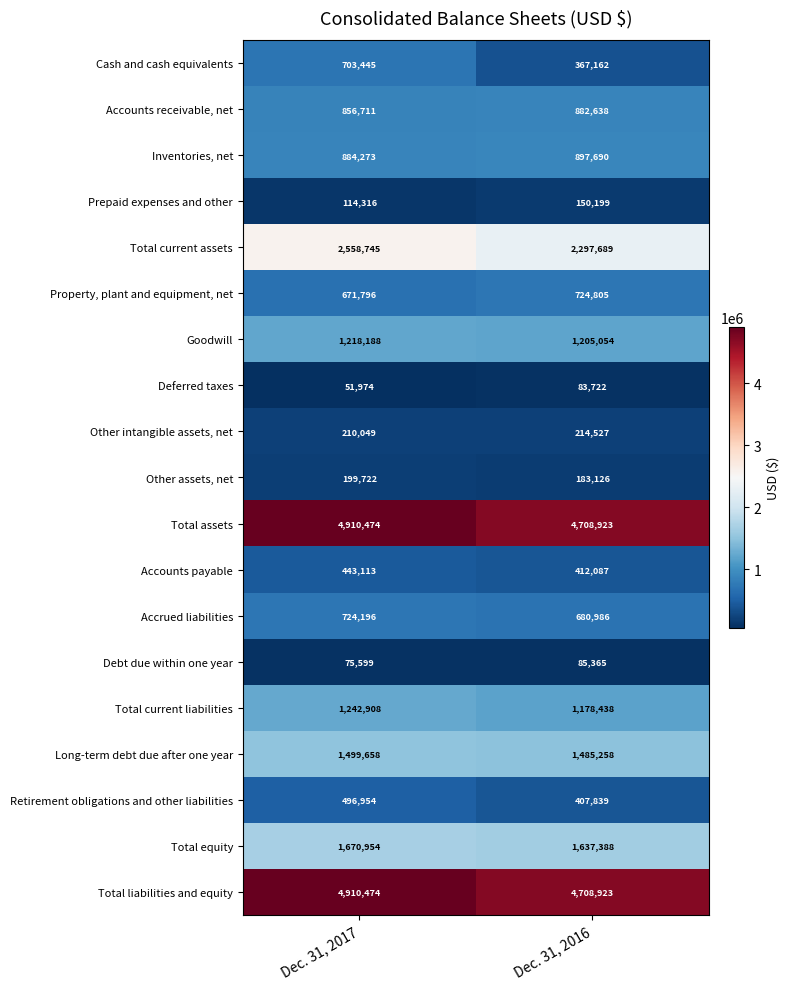

What is the sum of the Other intangible assets, net values at Dec. 31, 2017 and Dec. 31, 2016?

424576